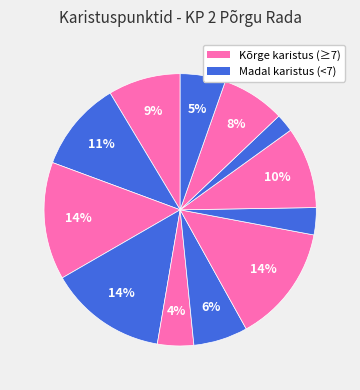

How many segments does this pie chart have?

12